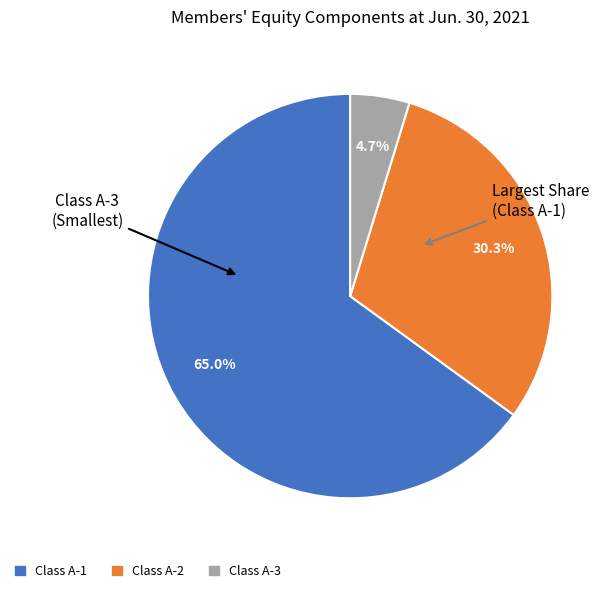

To the nearest percent, what is the combined percentage of Class A-1 and Class A-3?

70%